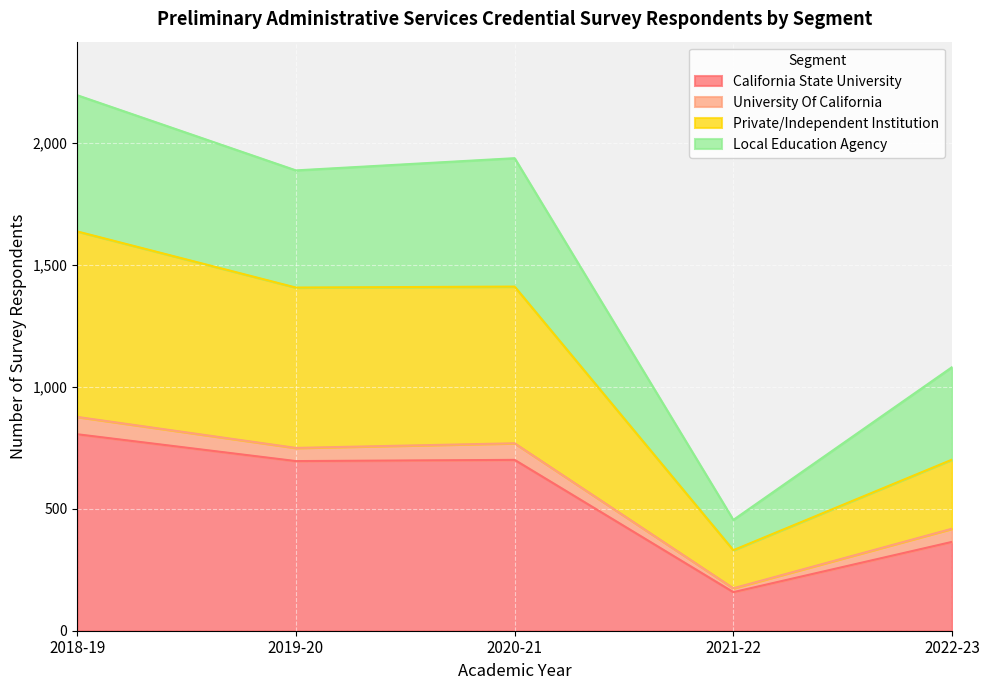

True or false: California State University and Private/Independent Institution cross at least once.

False